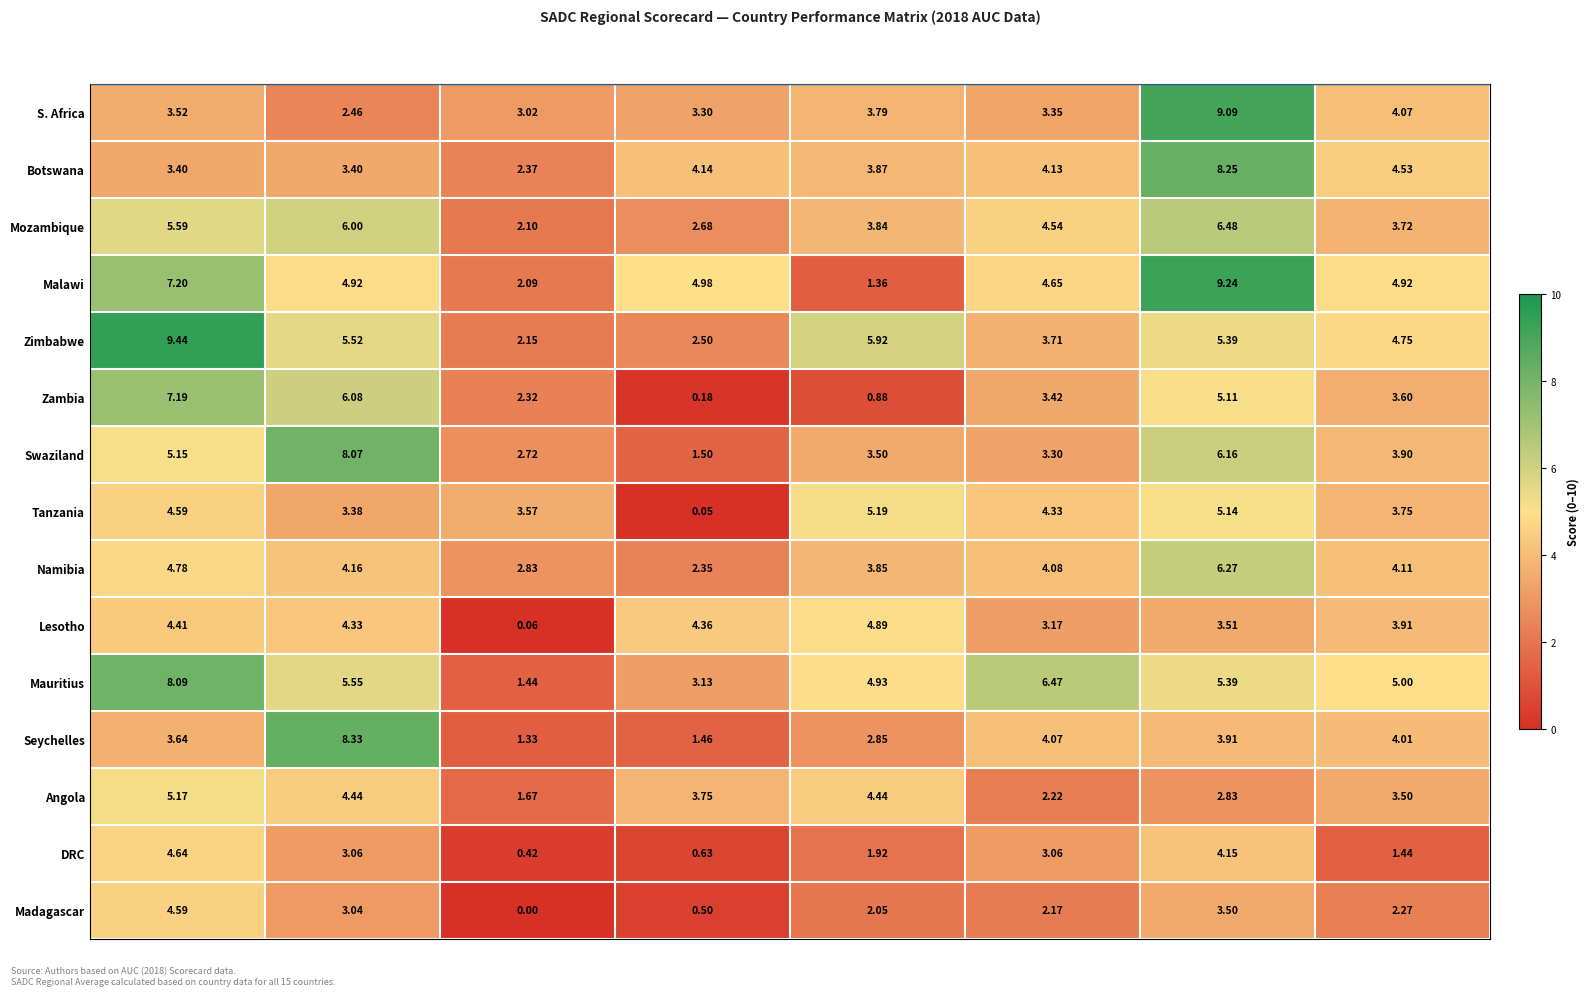

Rank the series by their maximum value, from highest to lowest.

Zimbabwe, Malawi, S. Africa, Seychelles, Botswana, Mauritius, Swaziland, Zambia, Mozambique, Namibia, Tanzania, Angola, Lesotho, DRC, Madagascar